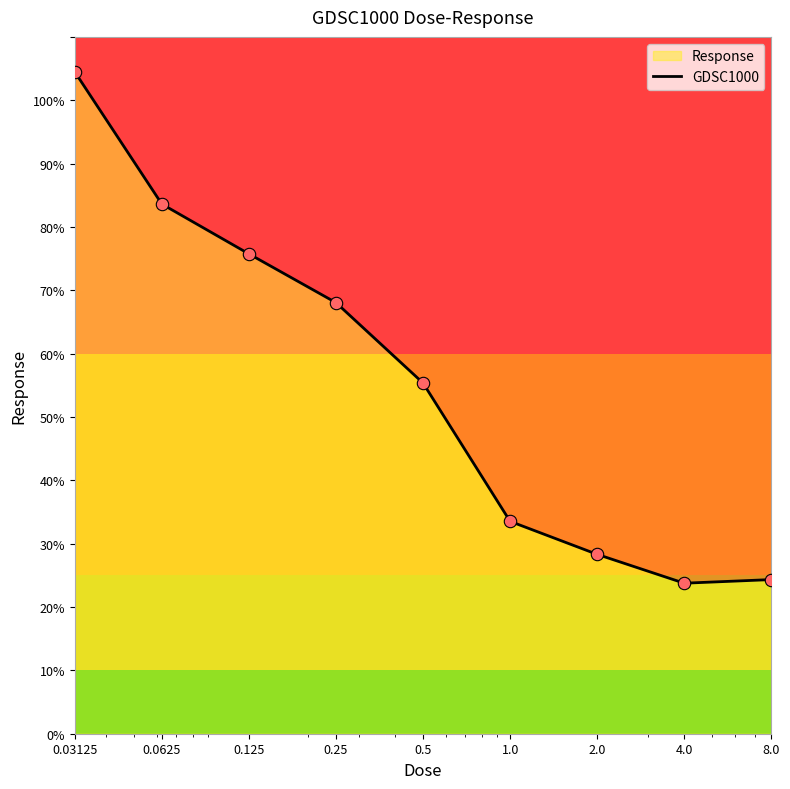

Which has a higher value, 0.5 or 0.03125?

0.03125